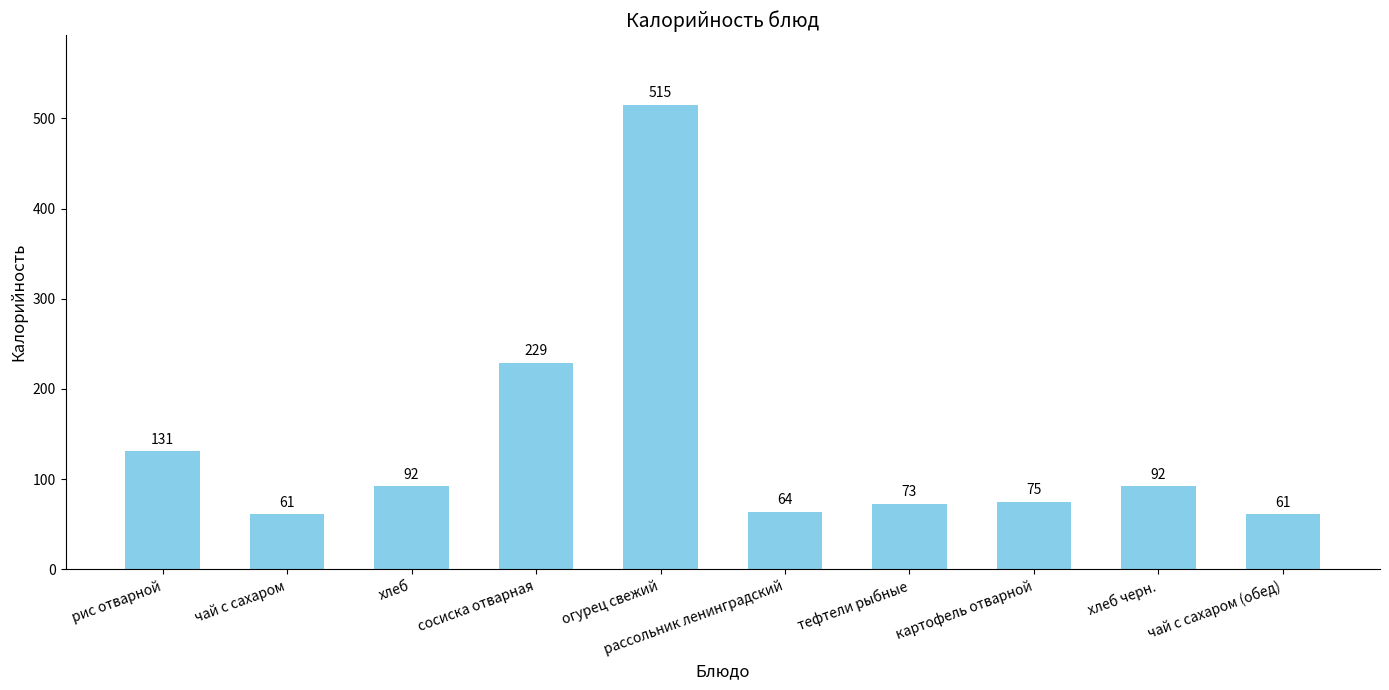

How many bars are there in total?

10